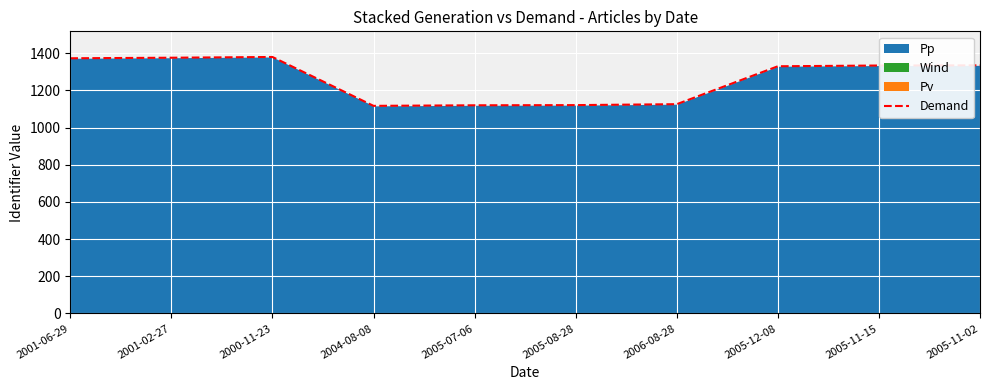

The value at 2001-02-27 is 467. True or false?

False